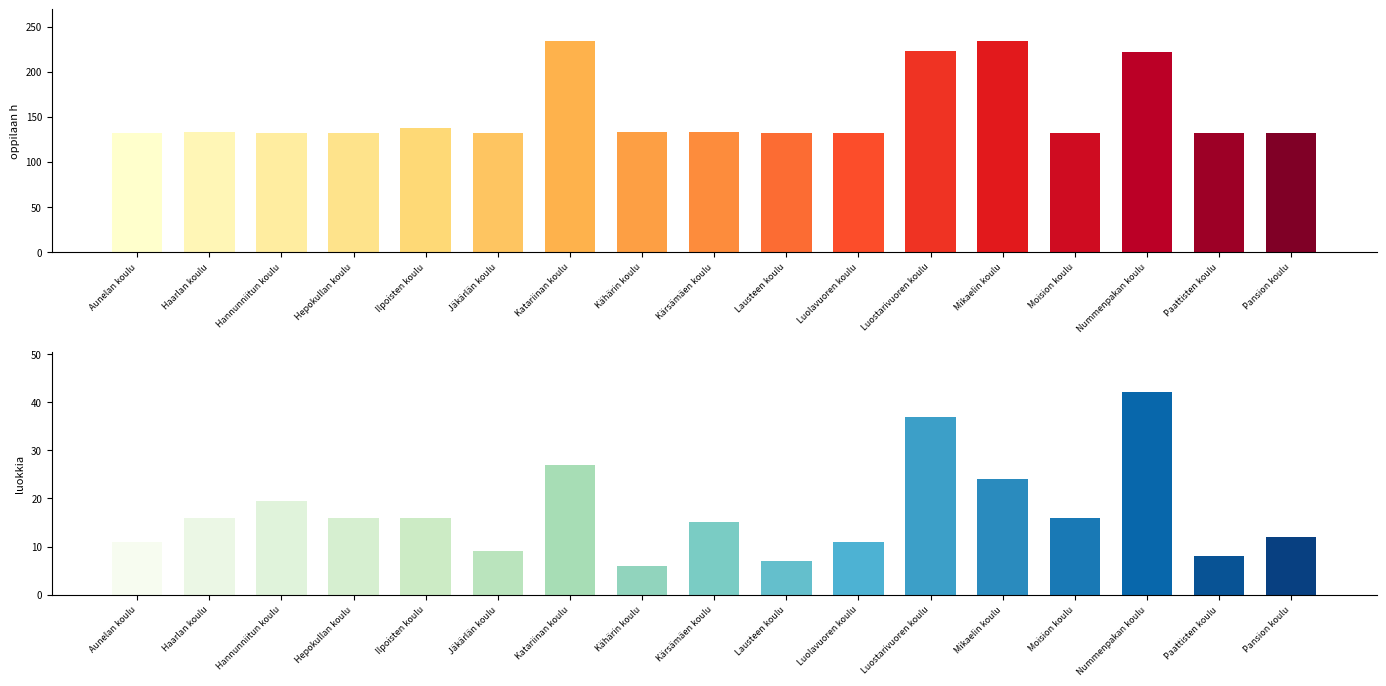

What is the maximum value shown in the chart?

234.0